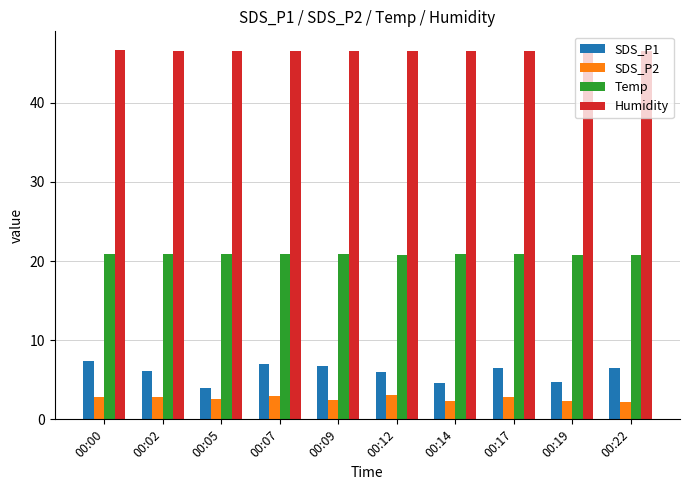

At 00:19, list the series in order from smallest to largest.

SDS_P2, SDS_P1, Temp, Humidity